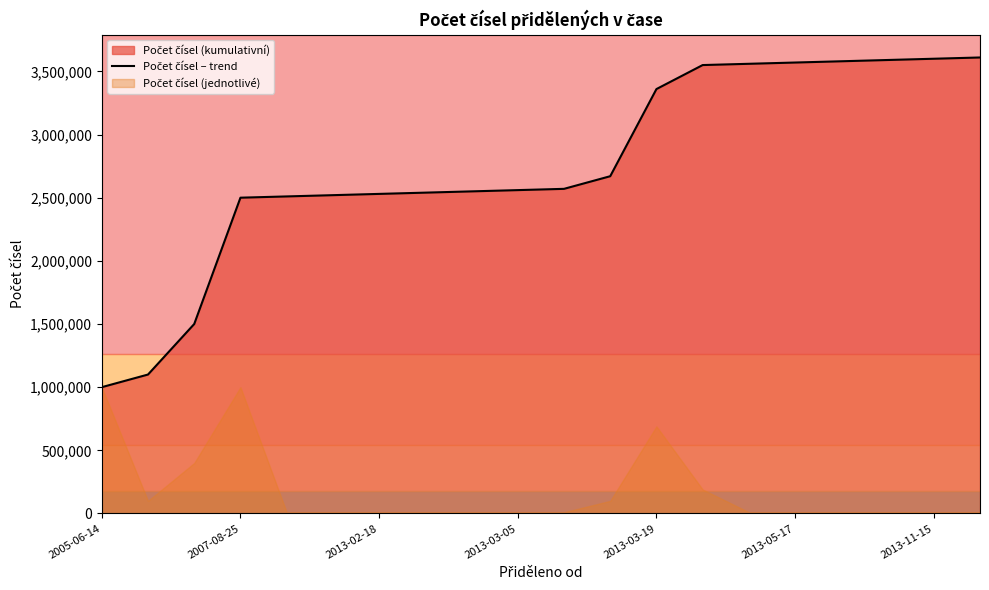

Rank the categories by value from highest to lowest.

19, 18, 17, 16, 15, 14, 13, 12, 11, 10, 9, 8, 7, 2013-11-15, 2013-05-17, 2013-03-19, 2013-03-05, 2013-02-18, 2007-08-25, 2005-06-14